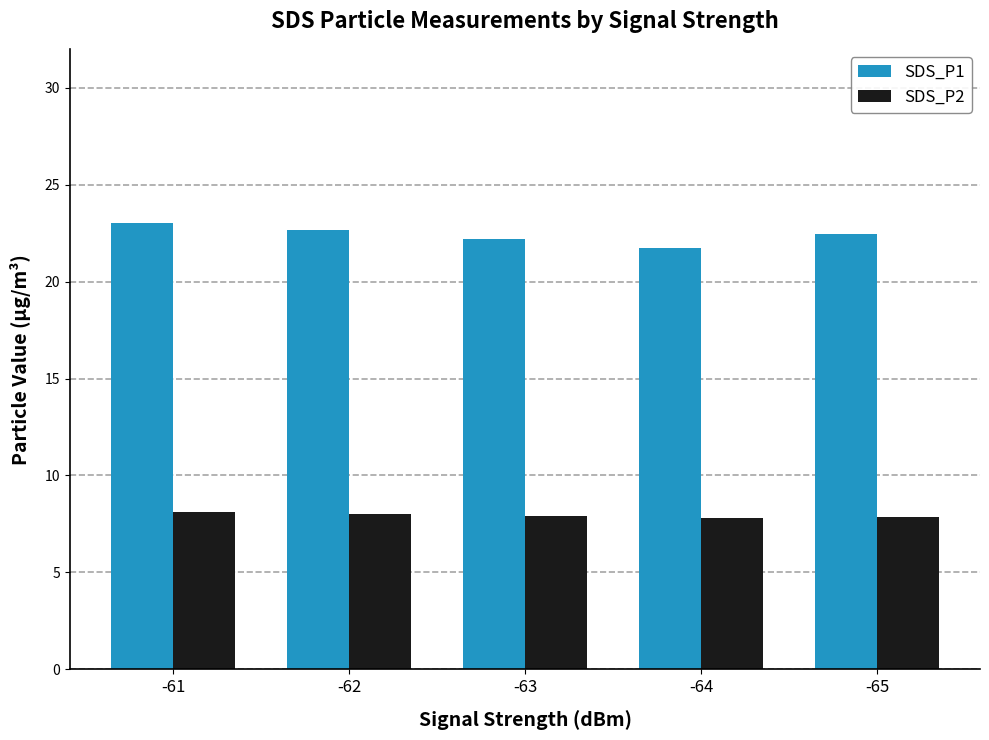

Which series changed the most between -63 and -64?

SDS_P1